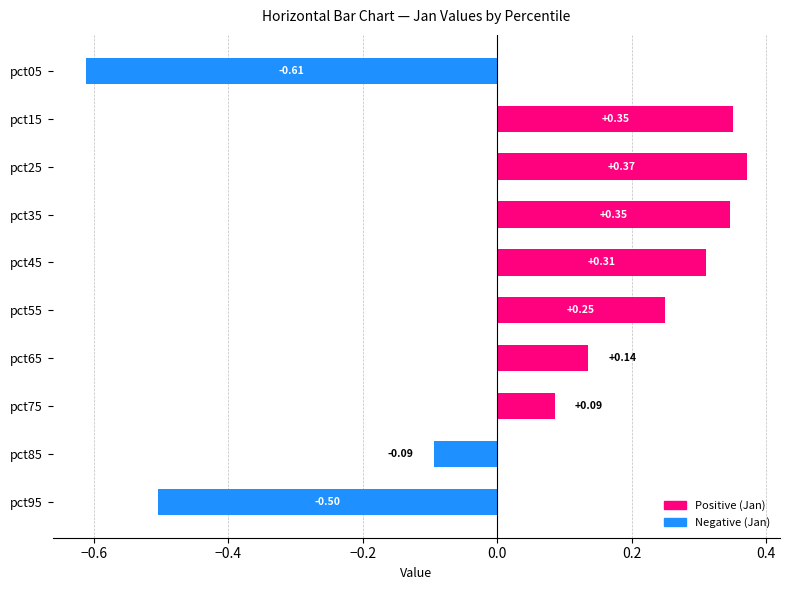

What is the difference between the values at pct25 and pct05?

1.0